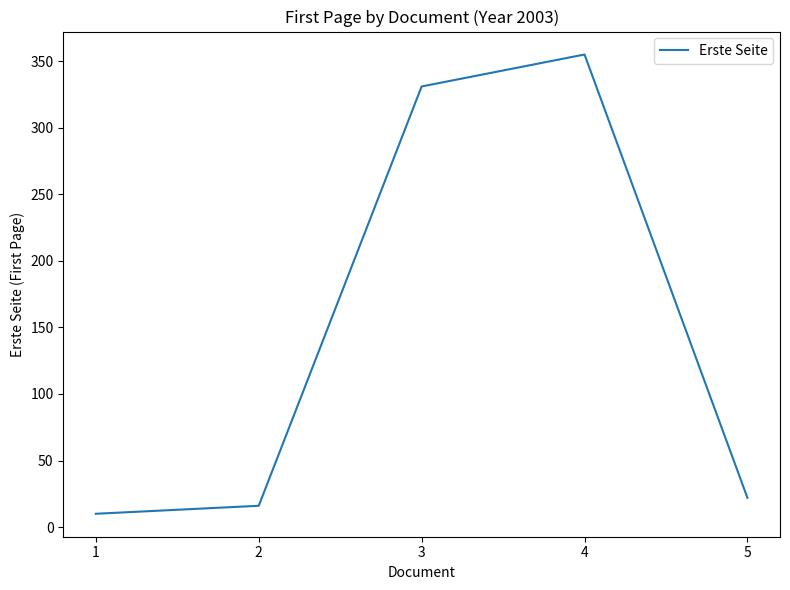

How many values are below 22?

2